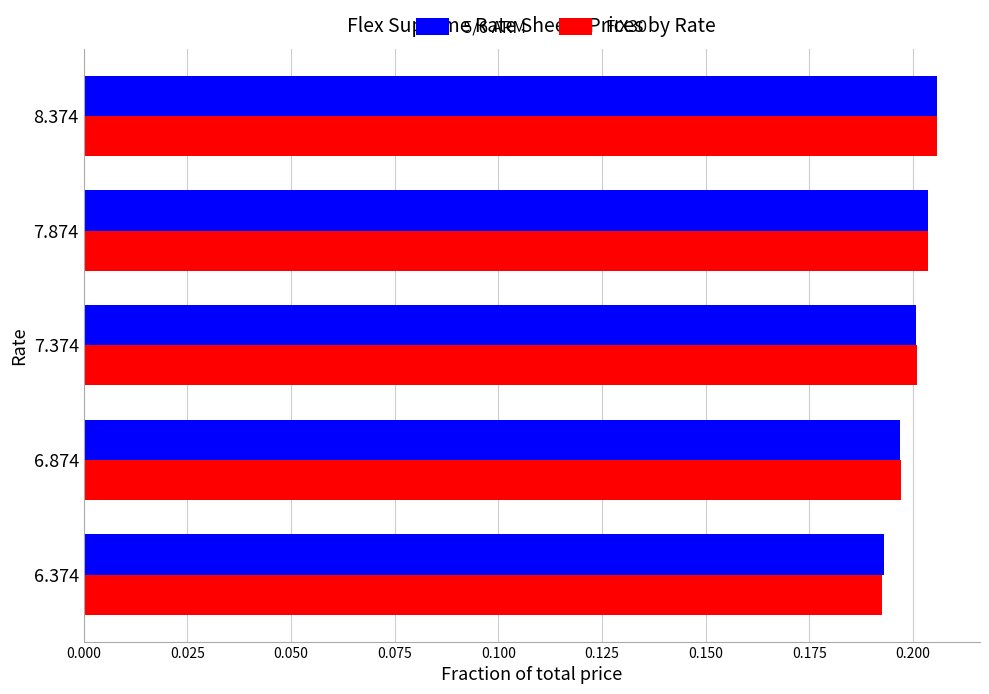

Which series changed the most between 6.374 and 8.374?

FIX30